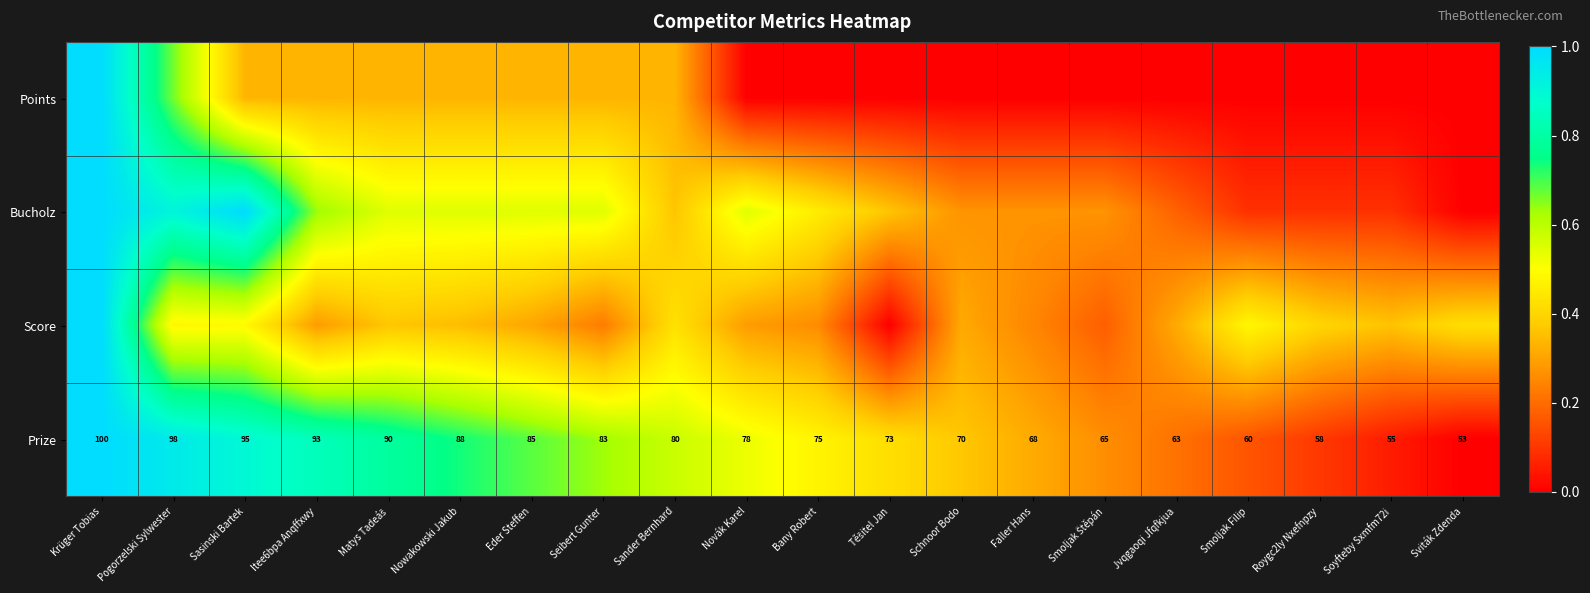

At which category is the sum across all series the highest?

Krüger Tobias